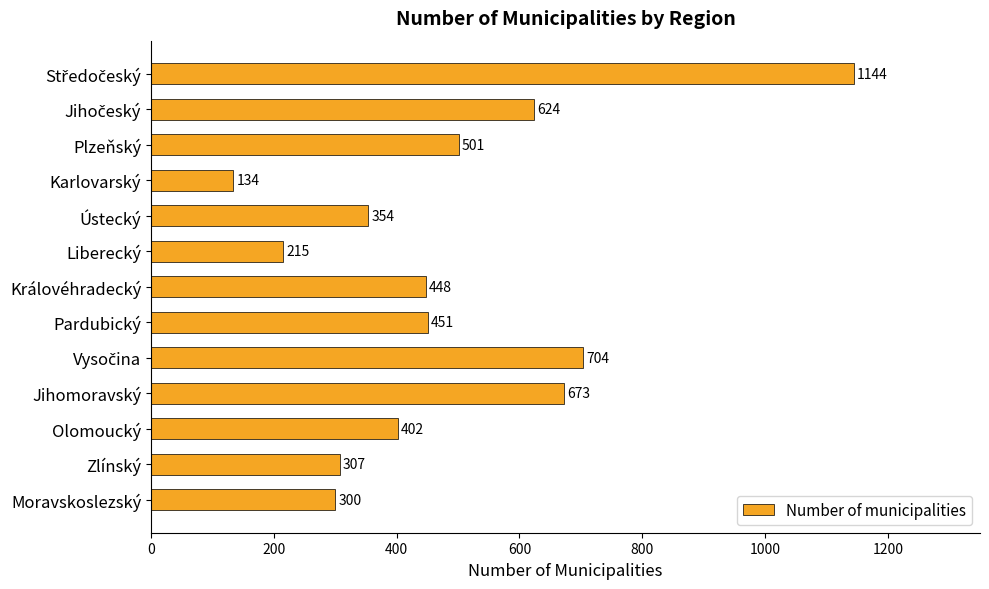

At which category does the chart reach its minimum across all series?

Karlovarský